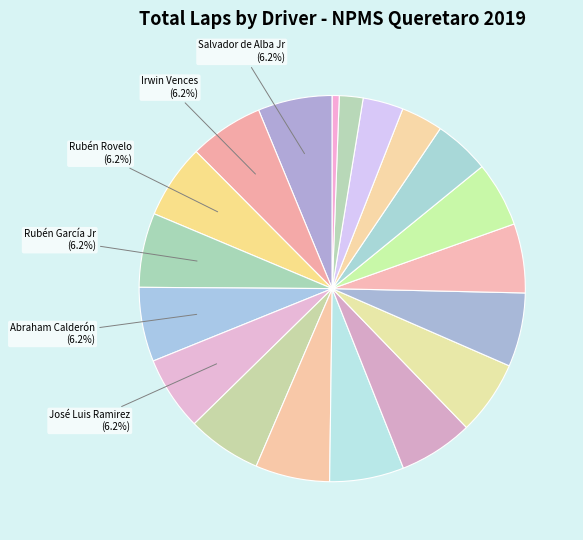

What is the largest slice in the pie chart?

Salvador de Alba Jr